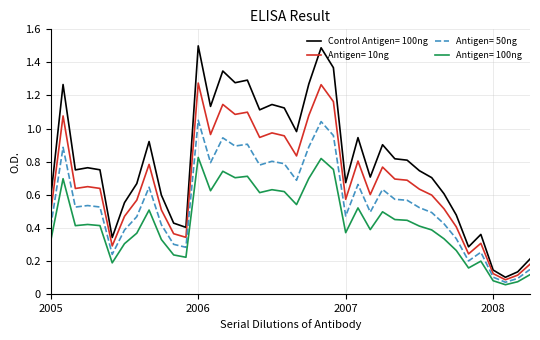

What is the maximum value shown in the chart?

1.5